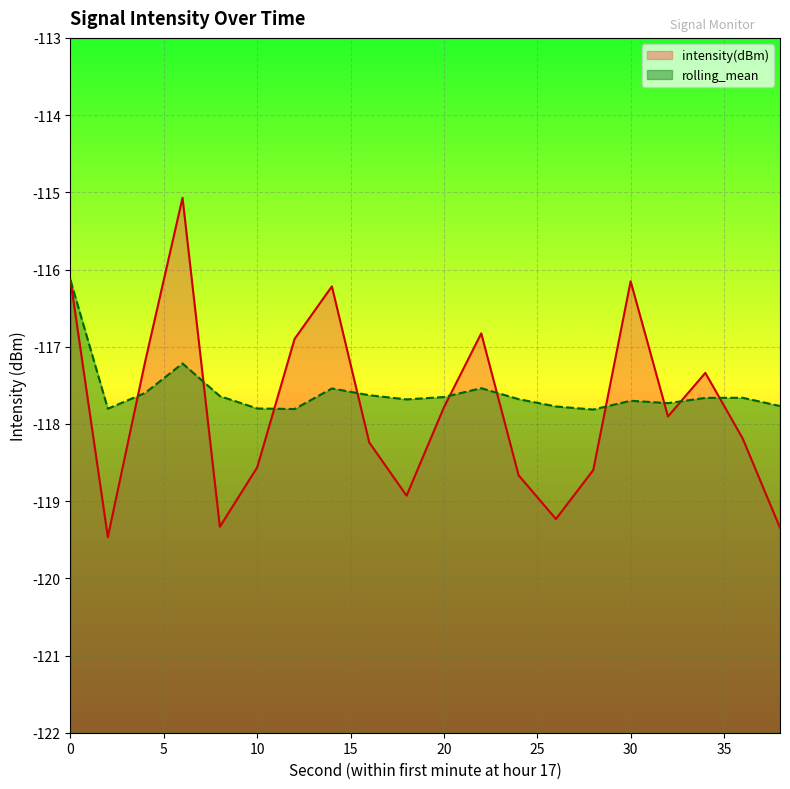

Does the chart display data point markers on the line(s)?

No